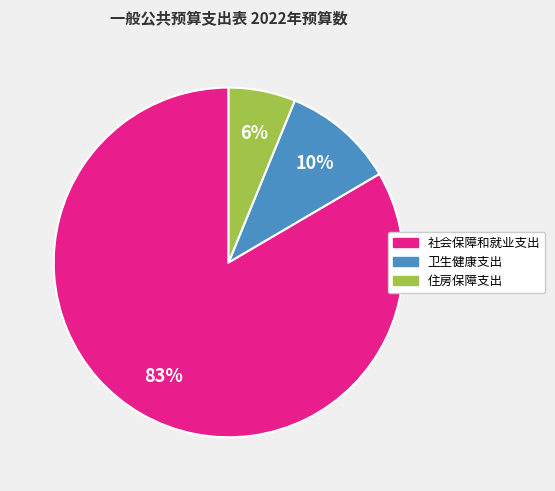

Is 住房保障支出 the majority of the pie?

No